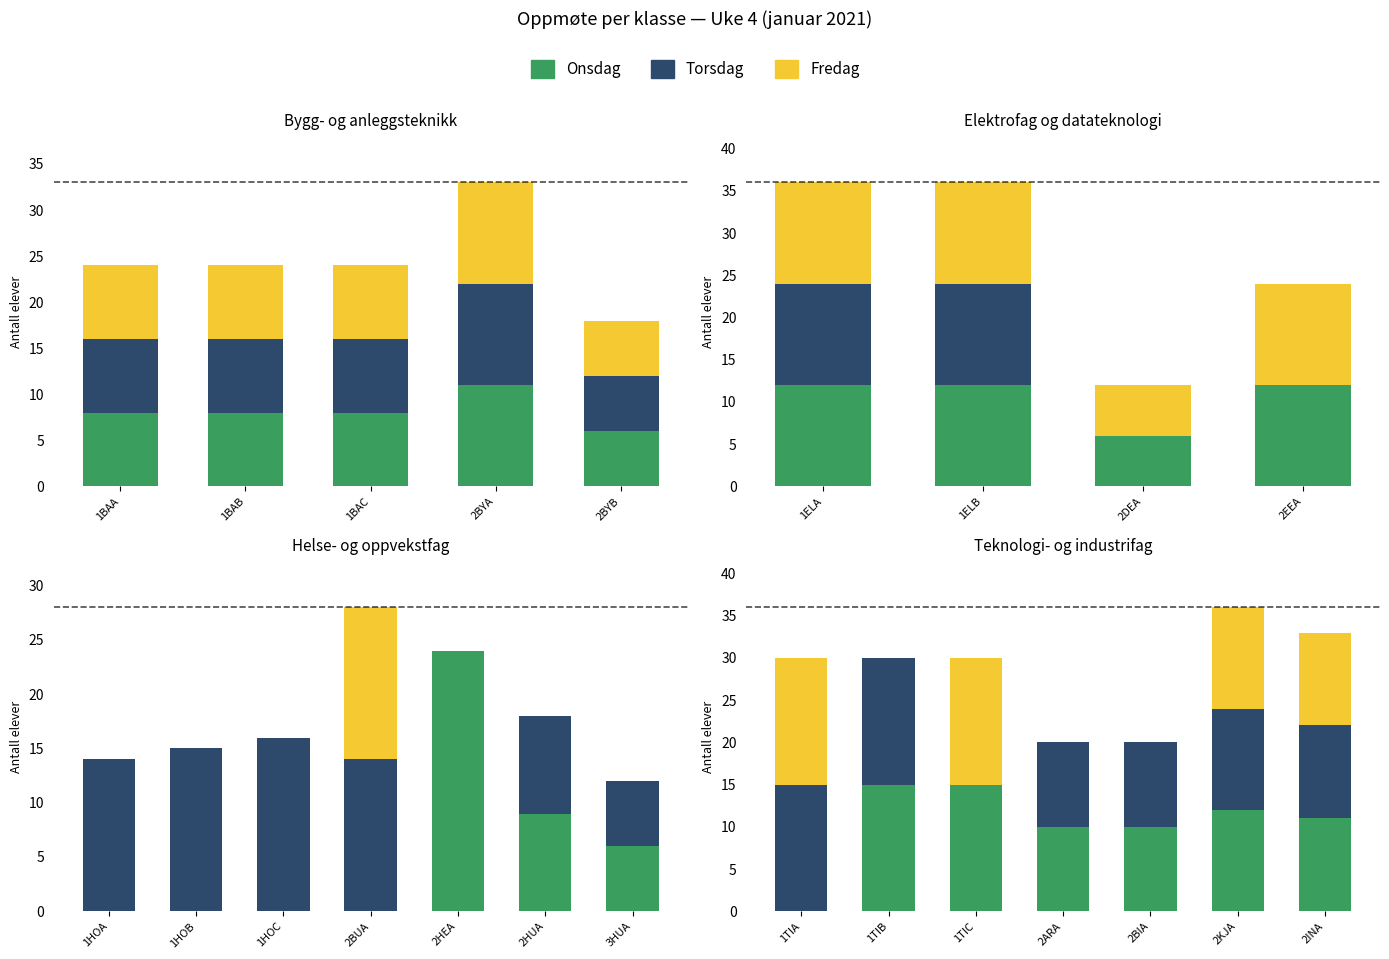

What is the difference between the second highest and second lowest values in the Torsdag series?

5